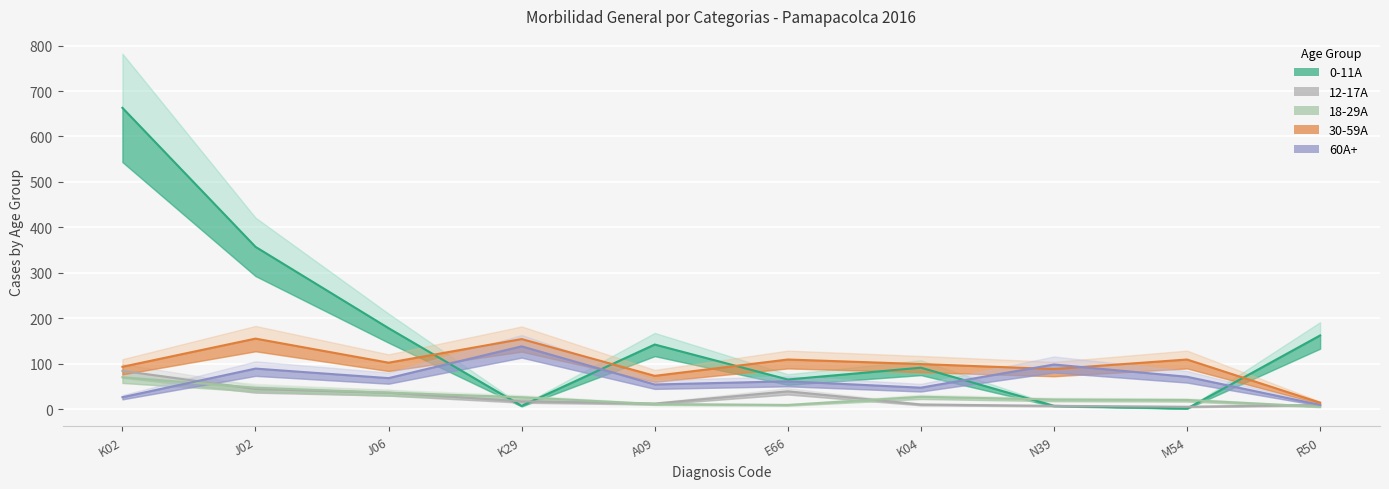

What is the label of the 4th point from the left?

K29